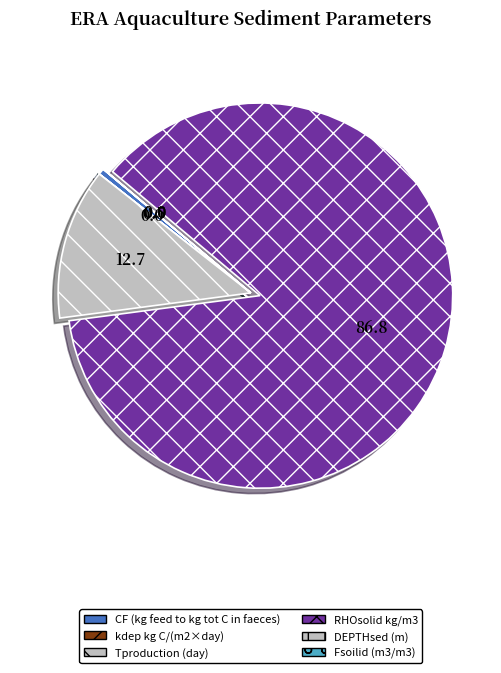

Count the number of slices in the pie.

6